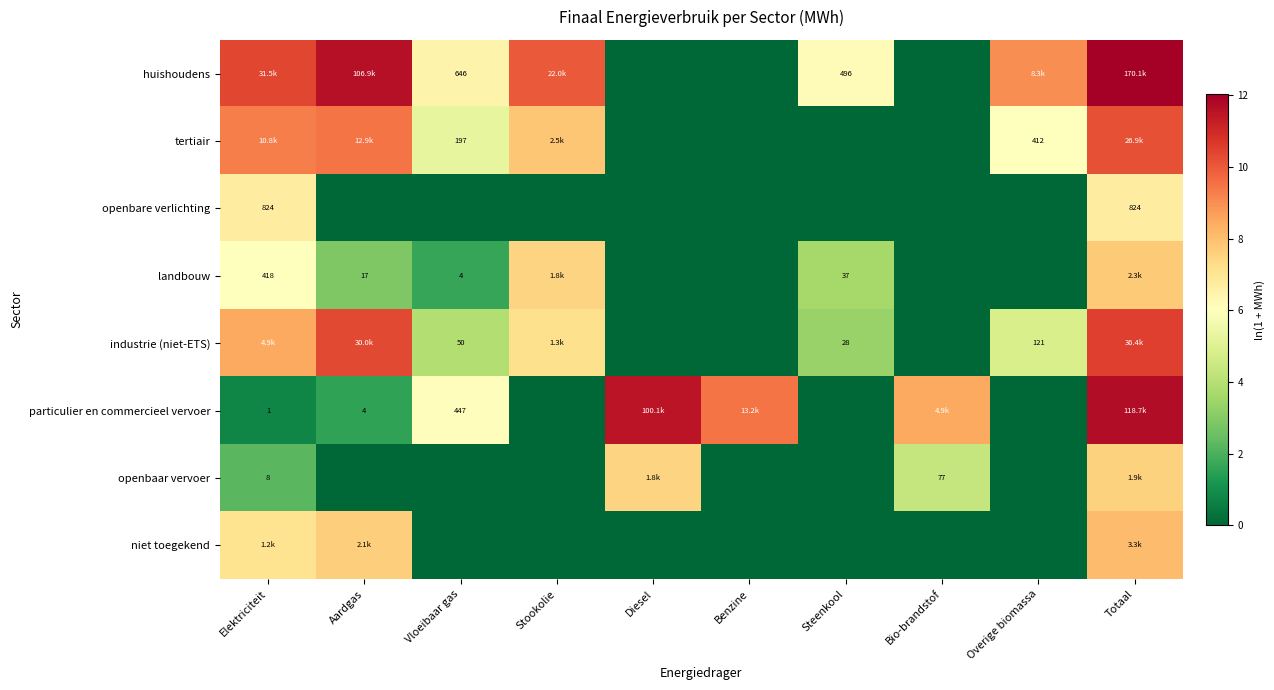

Where does the huishoudens series first go above 9?

Elektriciteit